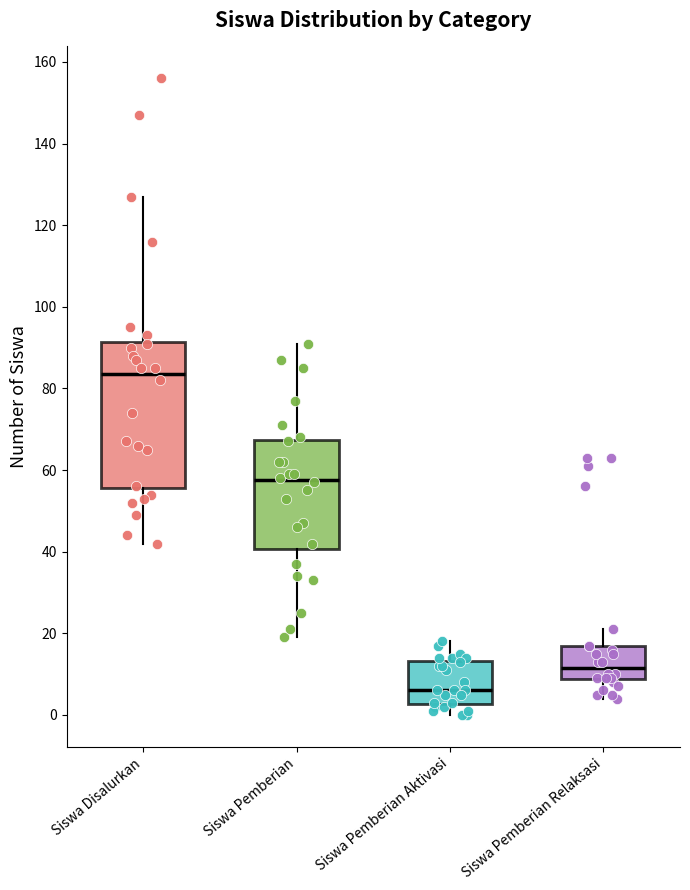

Reading left to right, read every box against the y-axis: the position of its median line, the range the box covers, and the ends of its whiskers. The values are not printed on the chart, so give them approximately, as read against the axis.

Siswa Disalurkan: median 84, box 56 to 92, whiskers 42 to 128
Siswa Pemberian: median 58, box 40 to 68, whiskers 20 to 92
Siswa Pemberian Aktivasi: median 6, box 2 to 14, whiskers 0 to 18
Siswa Pemberian Relaksasi: median 12, box 8 to 18, whiskers 4 to 22